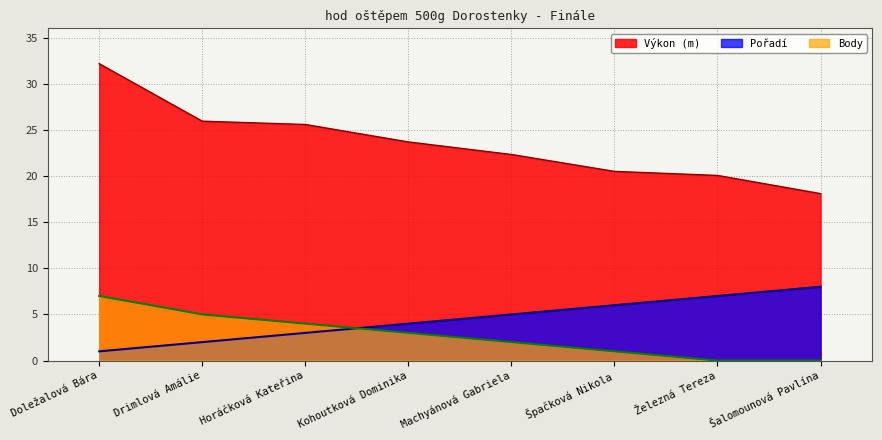

How many lines are shown in the chart?

3